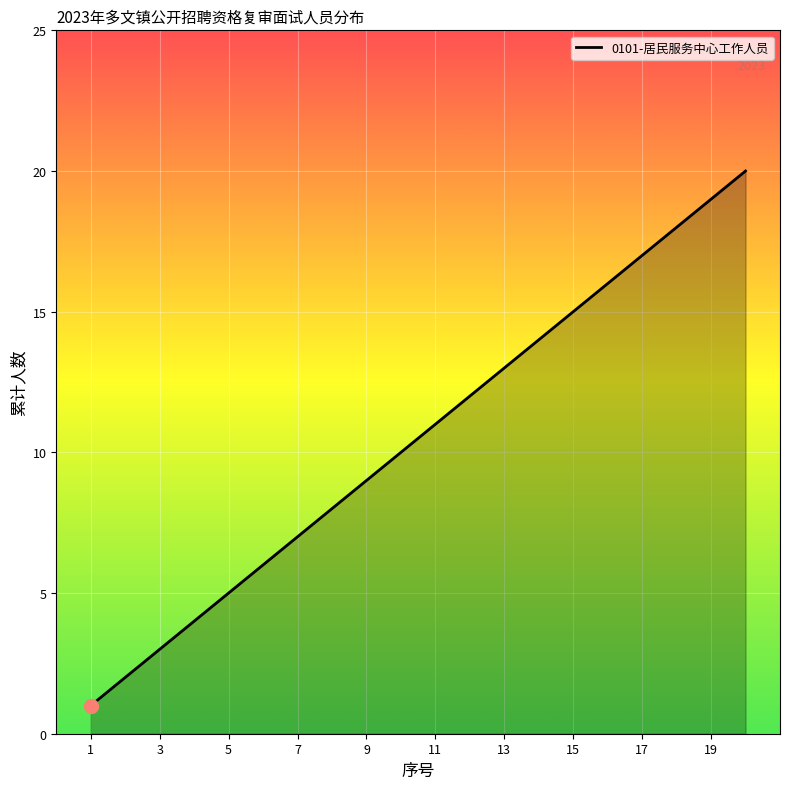

What is the difference between the maximum and minimum values?

19